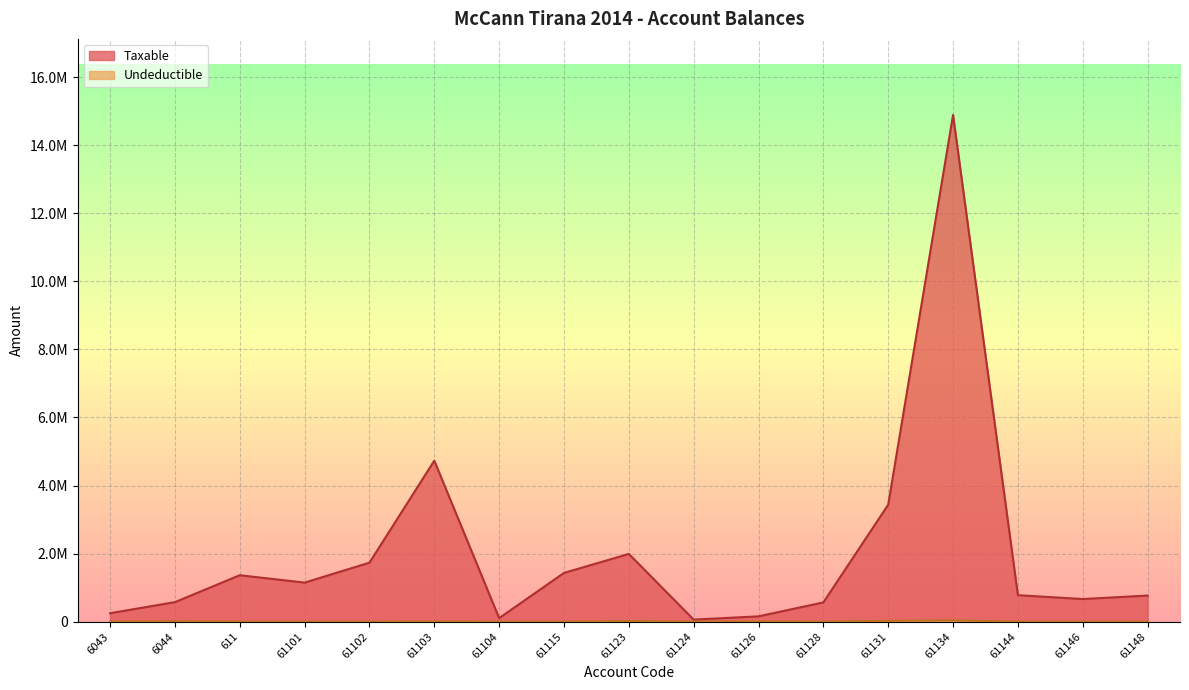

Which has a higher value, 61134 or 61123?

61134